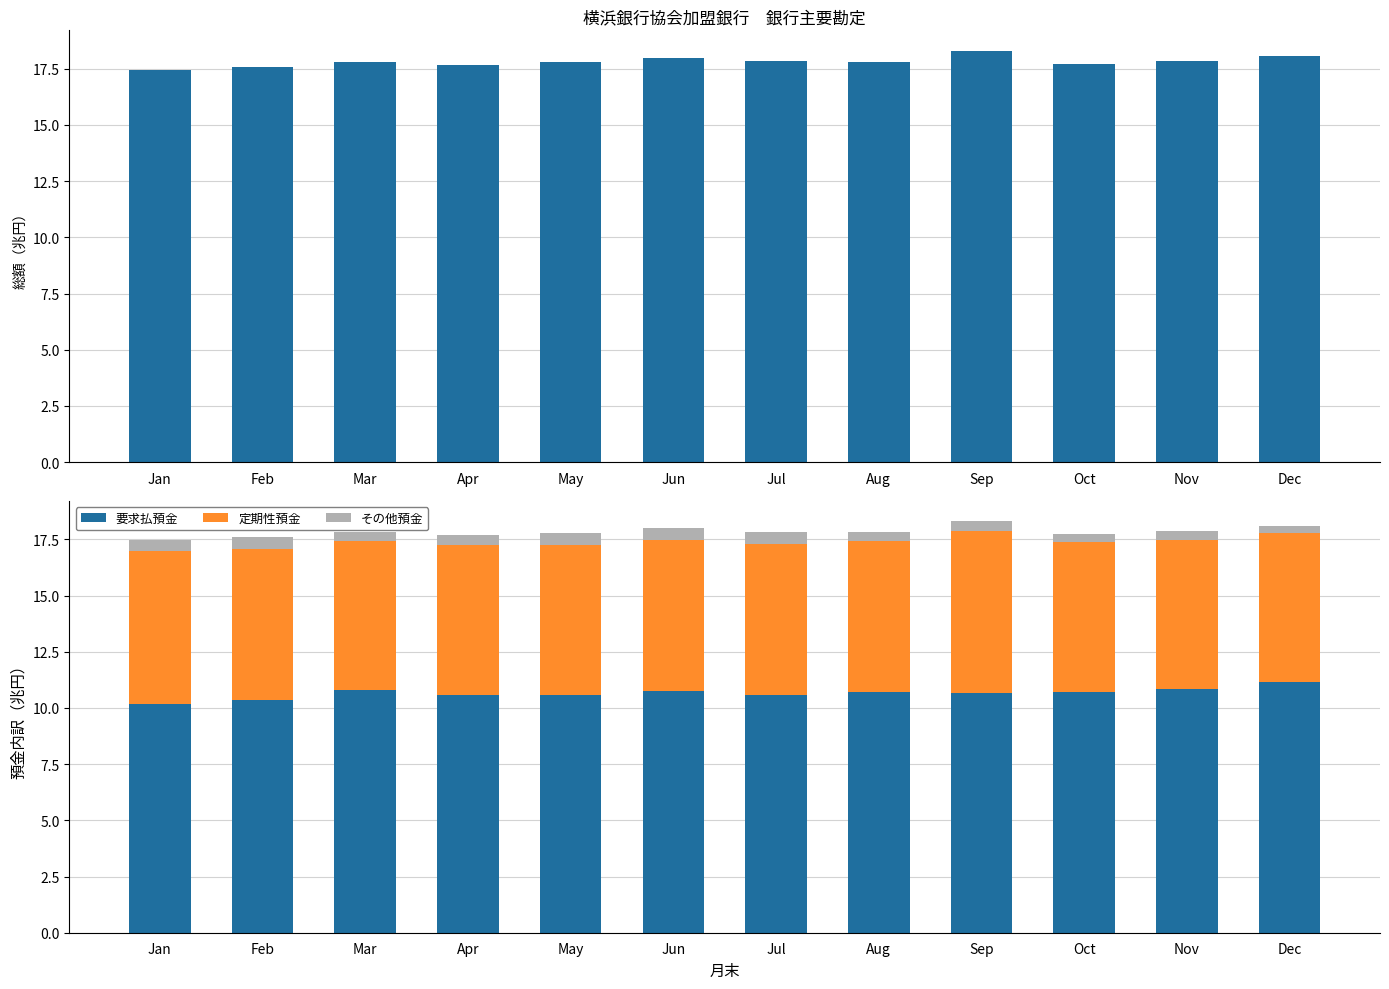

Reading right to left, what are all the values shown in this chart?

預金総額: 18.1	17.9	17.7	18.3	17.8	17.8	18.0	17.8	17.7	17.8	17.6	17.5
要求払預金: 11.1	10.8	10.7	10.6	10.7	10.6	10.7	10.6	10.6	10.8	10.4	10.2
定期性預金: 6.6	6.6	6.7	7.2	6.7	6.7	6.7	6.7	6.7	6.7	6.7	6.8
その他預金: 0.3	0.4	0.3	0.4	0.4	0.5	0.5	0.5	0.4	0.4	0.5	0.5